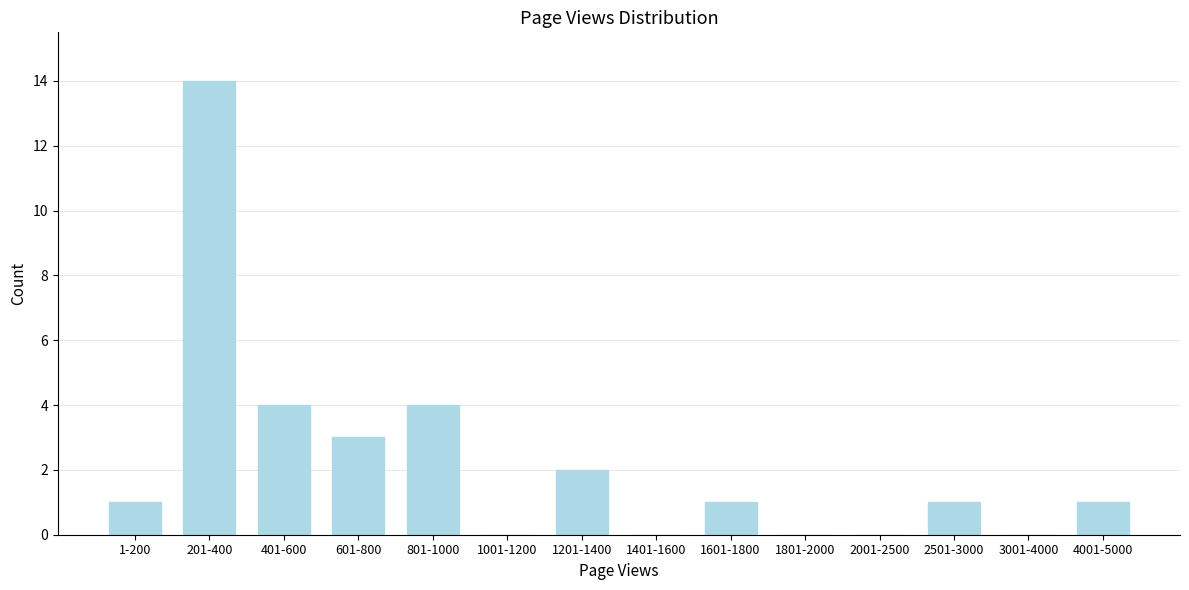

Reading left to right, extract all data points from this chart.

1-200=1	201-400=14	401-600=4	601-800=3	801-1000=4	1001-1200=0	1201-1400=2	1401-1600=0	1601-1800=1	1801-2000=0	2001-2500=0	2501-3000=1	3001-4000=0	4001-5000=1